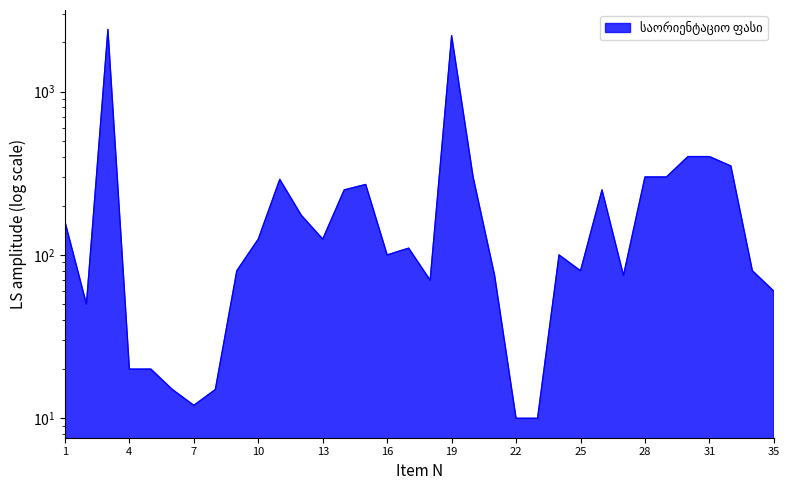

The chart shows a value of 400 at 31. True or false?

True